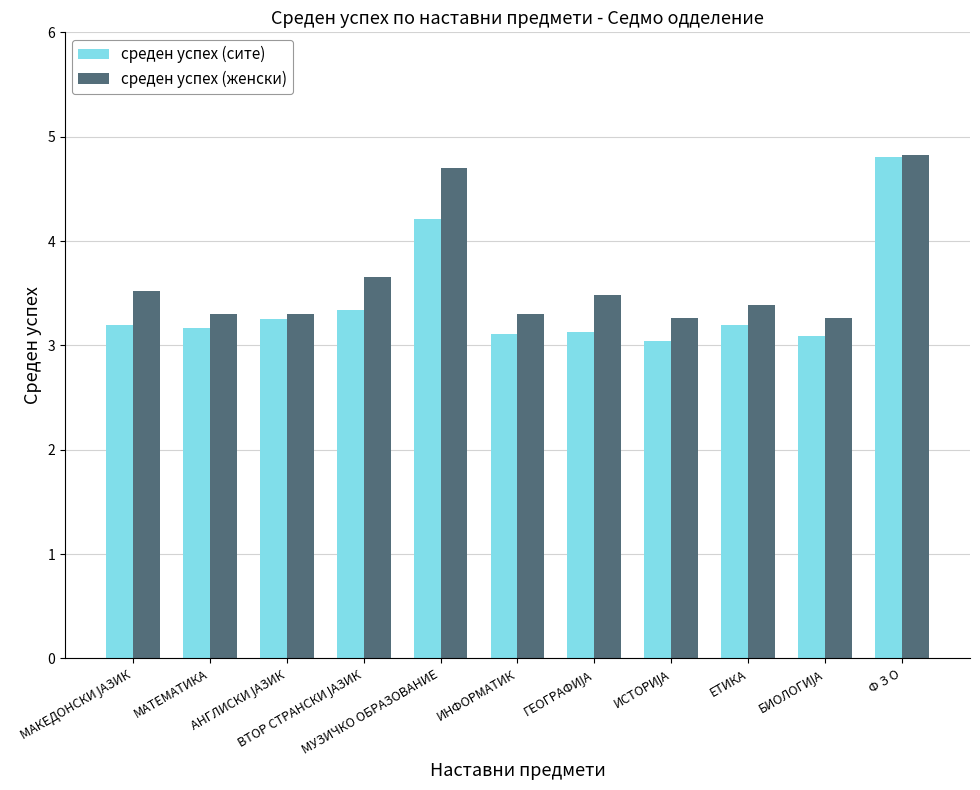

What is the sum of all среден успех (женски) values?

40.0